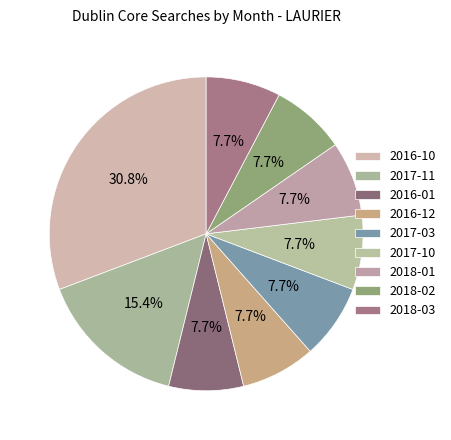

What is the ratio of the value at 2017-03 to the value at 2017-11?

0.5